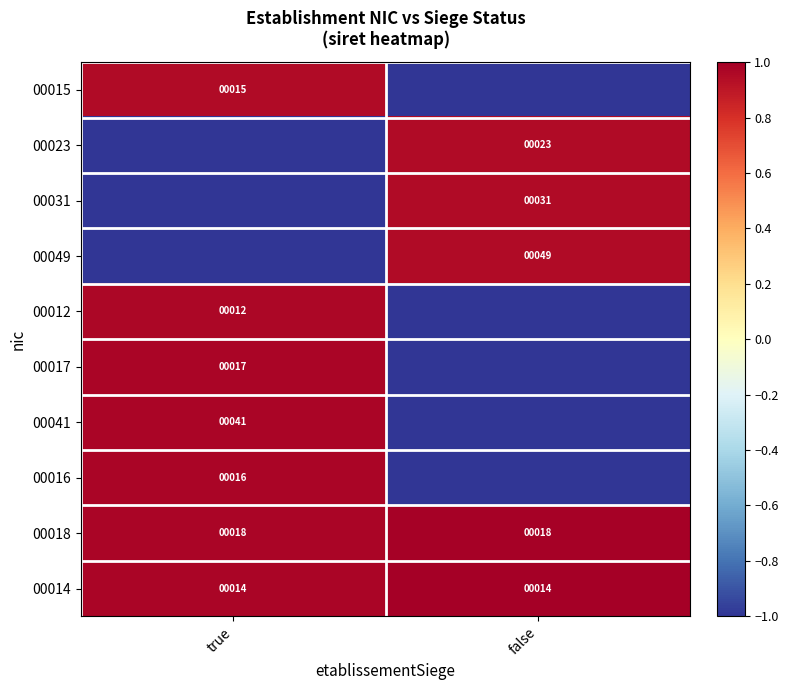

What is the average value of the 00014 series?

14